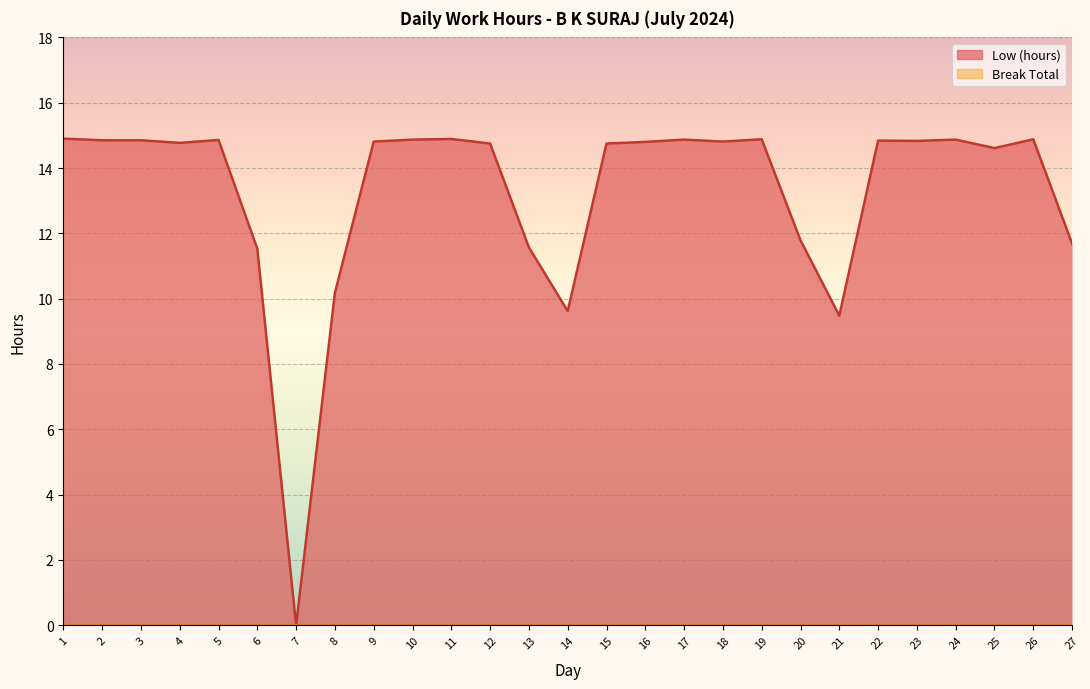

Reading left to right, transcribe all the data shown in this chart.

14.9	14.8	14.8	14.8	14.9	11.5	0.0	10.2	14.8	14.9	14.9	14.8	11.6	9.6	14.8	14.8	14.9	14.8	14.9	11.8	9.5	14.8	14.8	14.9	14.6	14.9	11.7